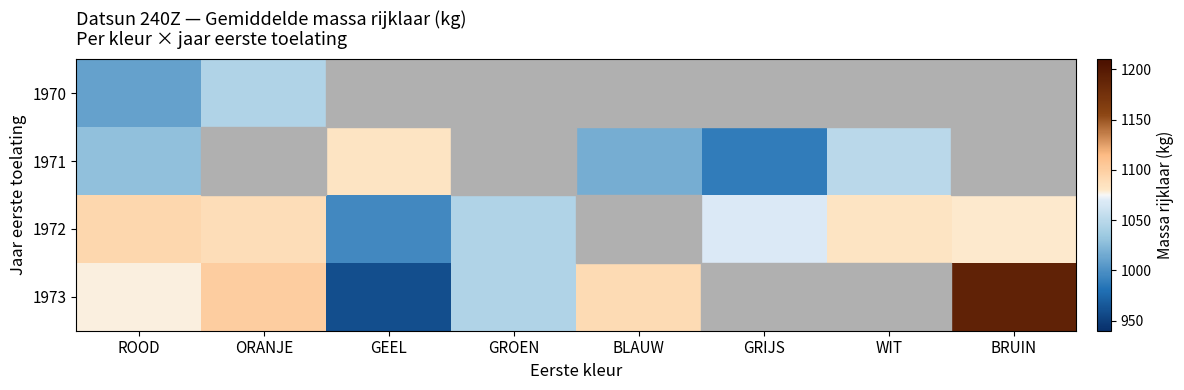

Which series has the largest range (max minus min)?

1973